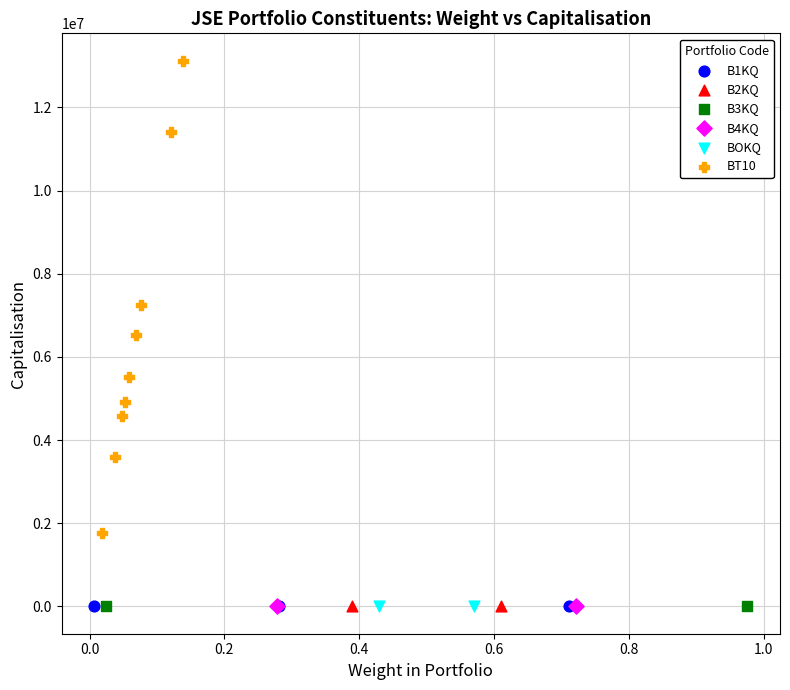

What are all the series names shown in the legend?

B1KQ, B2KQ, B3KQ, B4KQ, BOKQ, BT10